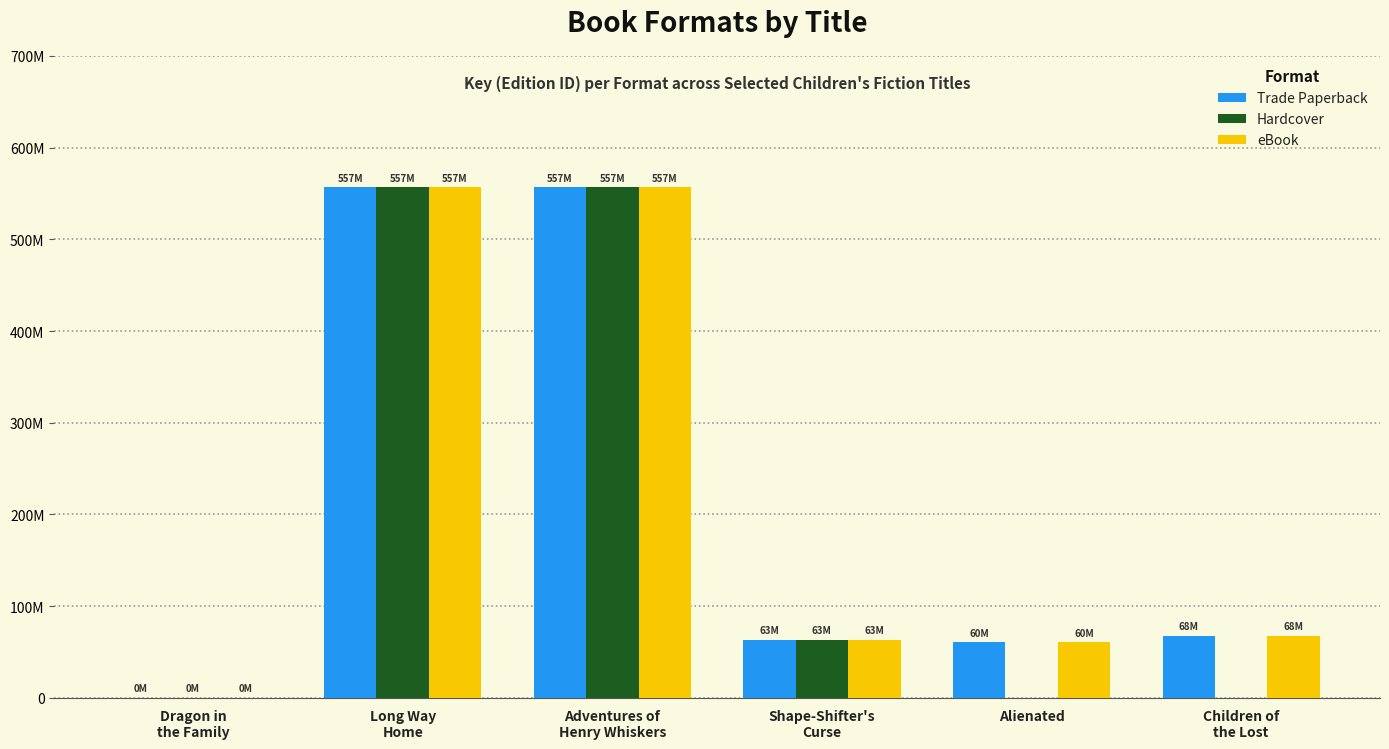

At which category does the chart reach its peak across all series?

Long Way
Home